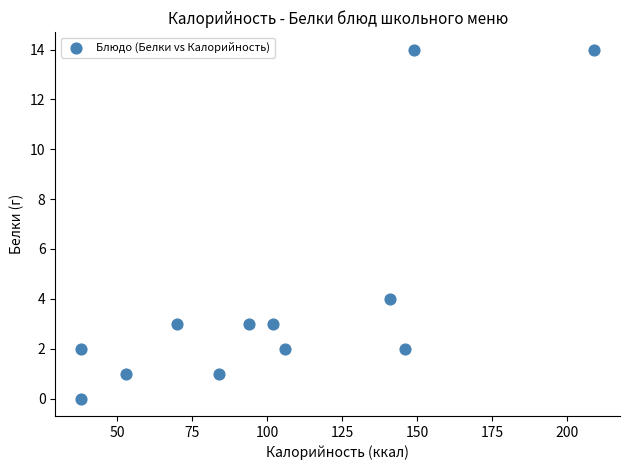

What is the range of Y values (max minus min)?

14